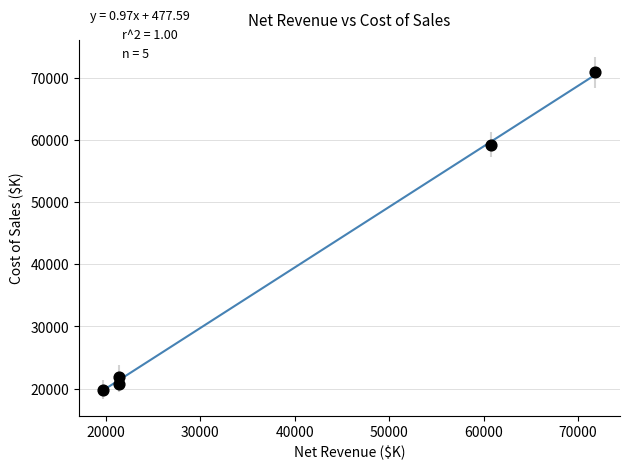

What is the range of Y values (max minus min)?

51075